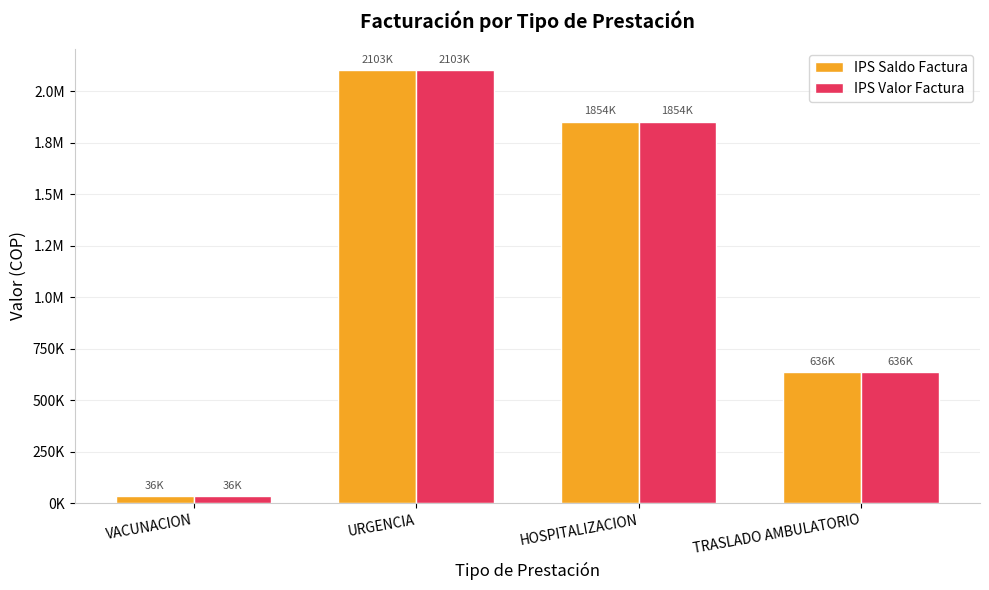

Which series has the largest total across all categories?

IPS Saldo Factura